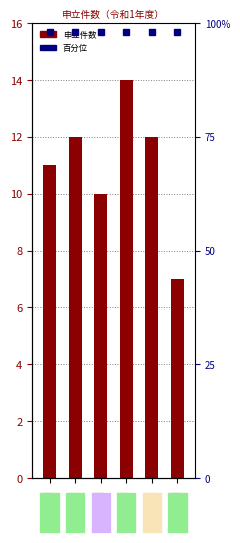

Are the bars grouped side by side (vs. stacked)?

No